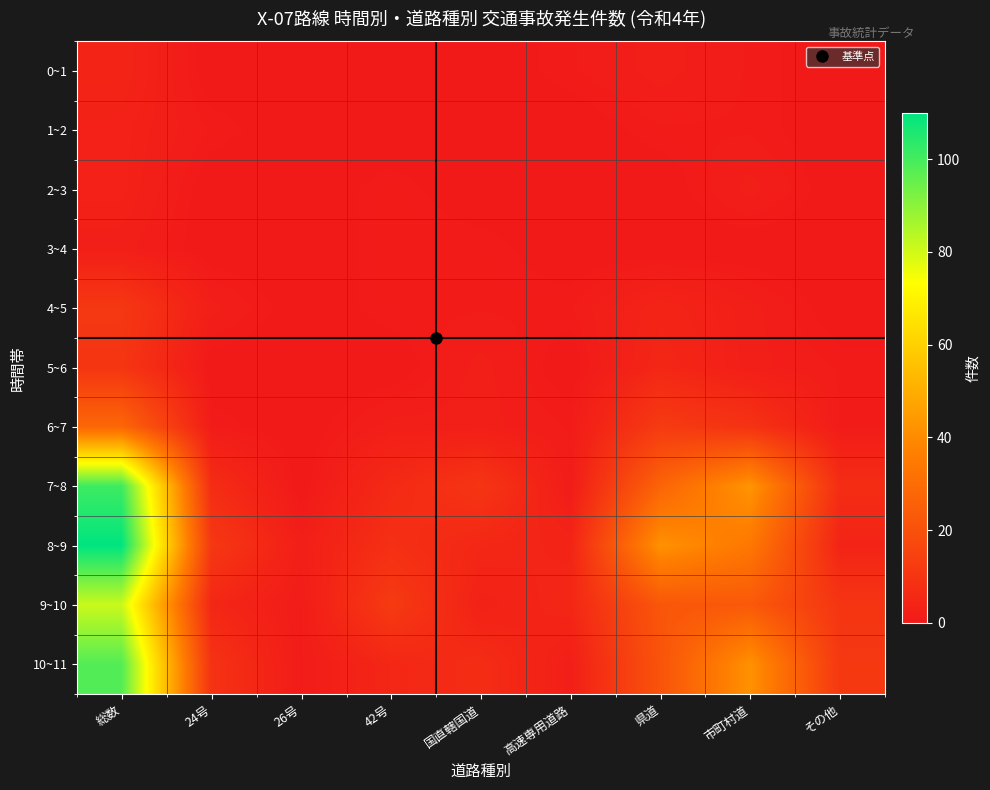

At which category does the chart reach its minimum across all series?

24号